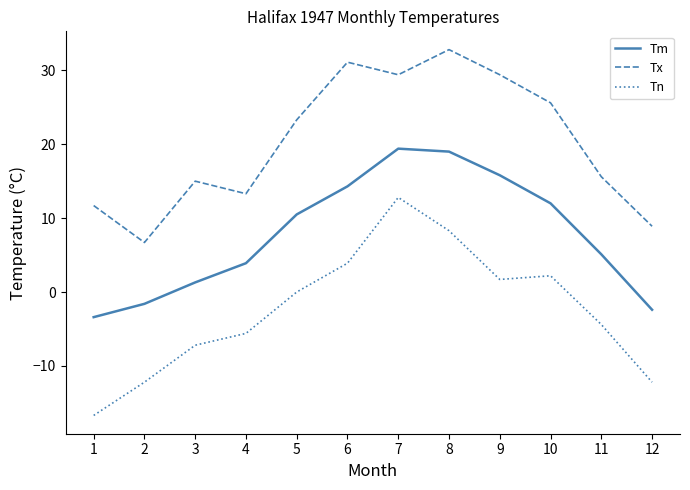

Is the value of Tm at 10 greater than the value of Tn at 11?

Yes